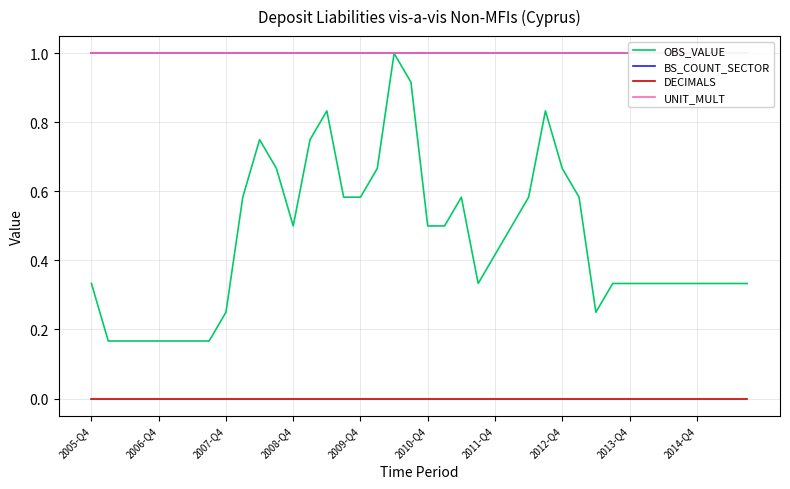

Does the chart have visible grid lines?

Yes